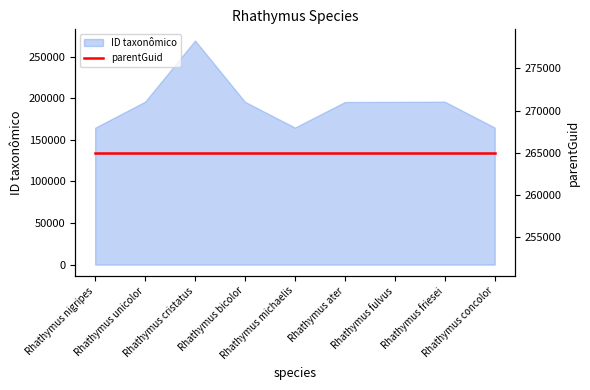

Reading left to right, extract all data points from this chart.

Rhathymus nigripes=164396	Rhathymus unicolor=195716	Rhathymus cristatus=269183	Rhathymus bicolor=195521	Rhathymus michaelis=164592	Rhathymus ater=195323	Rhathymus fulvus=195493	Rhathymus friesei=195689	Rhathymus concolor=164610